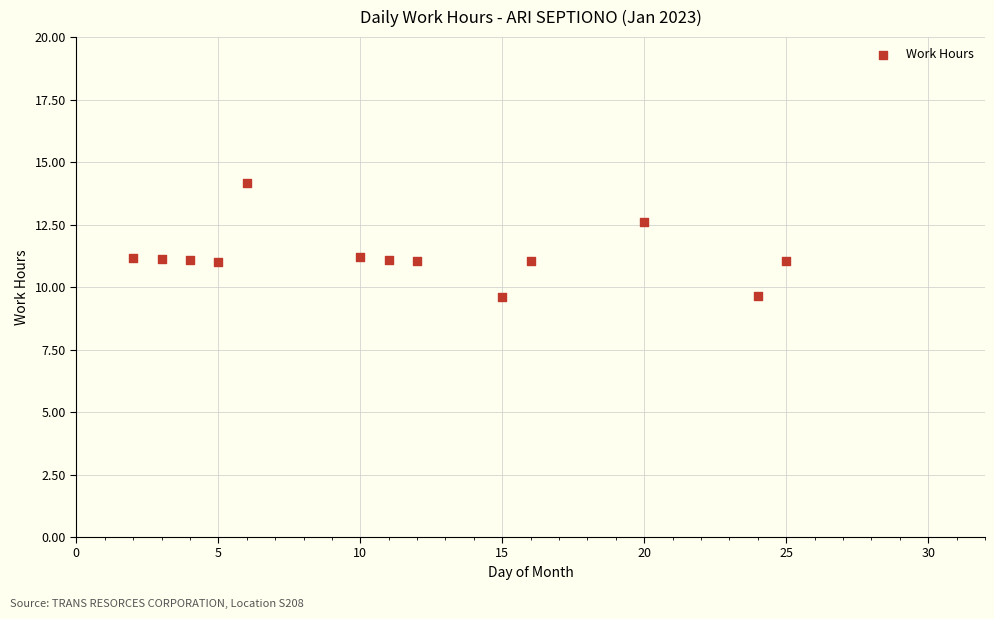

What is the range of Y values (max minus min)?

4.6